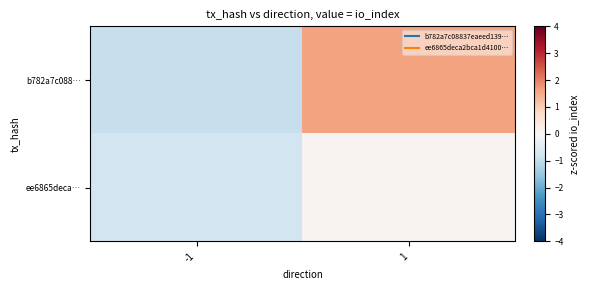

Which series changed the most between -1 and 1?

b782a7c088…